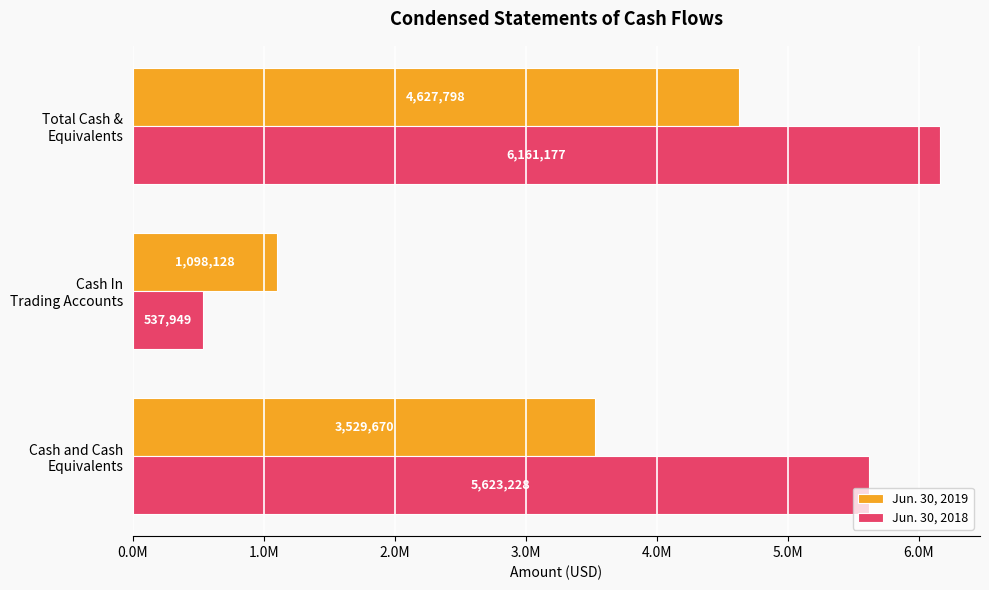

What are all the series names shown in the legend?

Jun. 30, 2019, Jun. 30, 2018